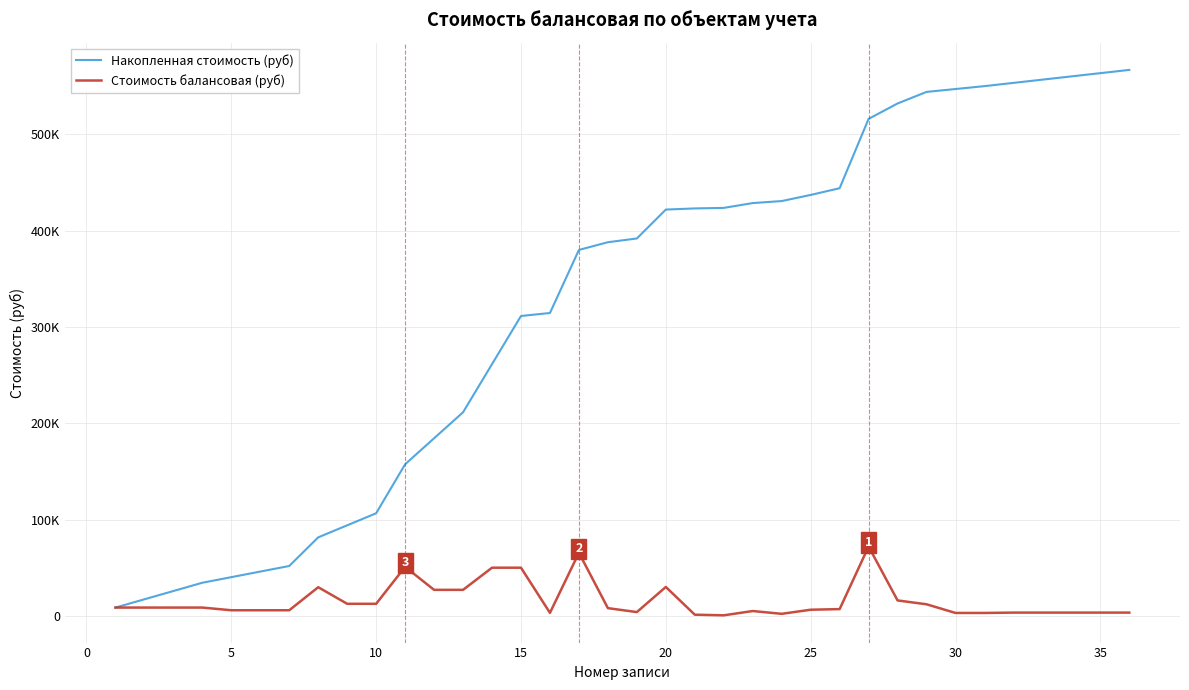

Which series has the largest total across all categories?

Накопленная стоимость (руб)